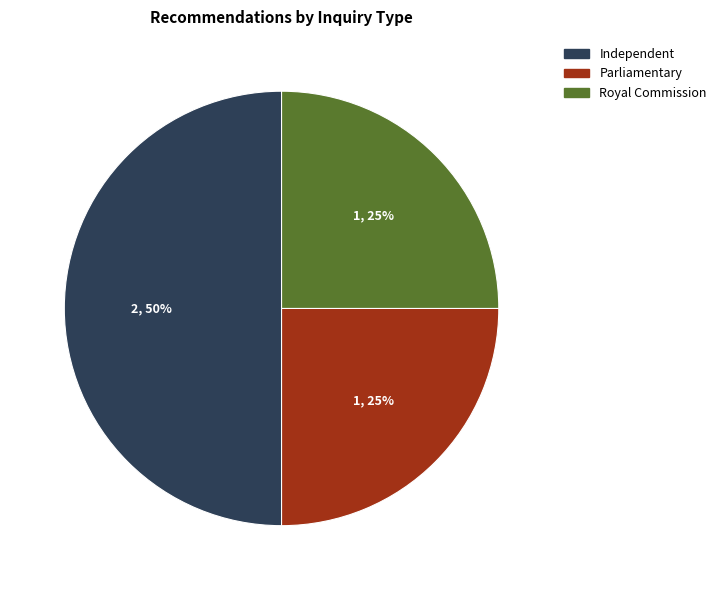

Is it true that Parliamentary is 25% of the pie?

True